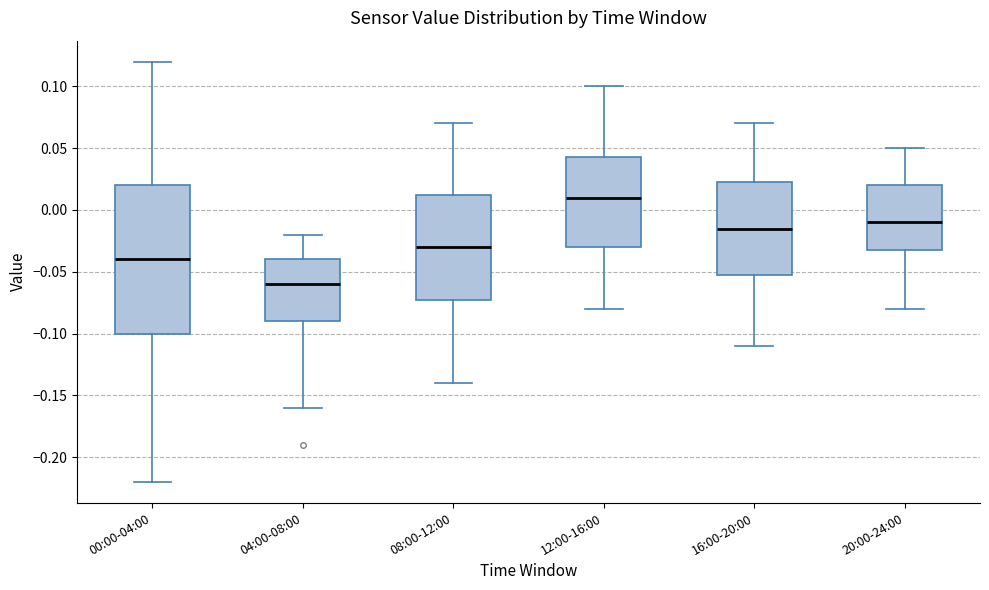

Reading left to right, transcribe this box plot: for each box, give where its median line is, the range the box spans, and where its two whiskers end, as read against the y-axis. The values are not printed on the chart, so give them approximately, as read against the axis.

00:00-04:00: median -0.040, box -0.100 to 0.020, whiskers -0.220 to 0.120
04:00-08:00: median -0.060, box -0.090 to -0.040, whiskers -0.160 to -0.020
08:00-12:00: median -0.030, box -0.070 to 0.015, whiskers -0.140 to 0.070
12:00-16:00: median 0.010, box -0.030 to 0.045, whiskers -0.080 to 0.100
16:00-20:00: median -0.015, box -0.050 to 0.025, whiskers -0.110 to 0.070
20:00-24:00: median -0.010, box -0.030 to 0.020, whiskers -0.080 to 0.050